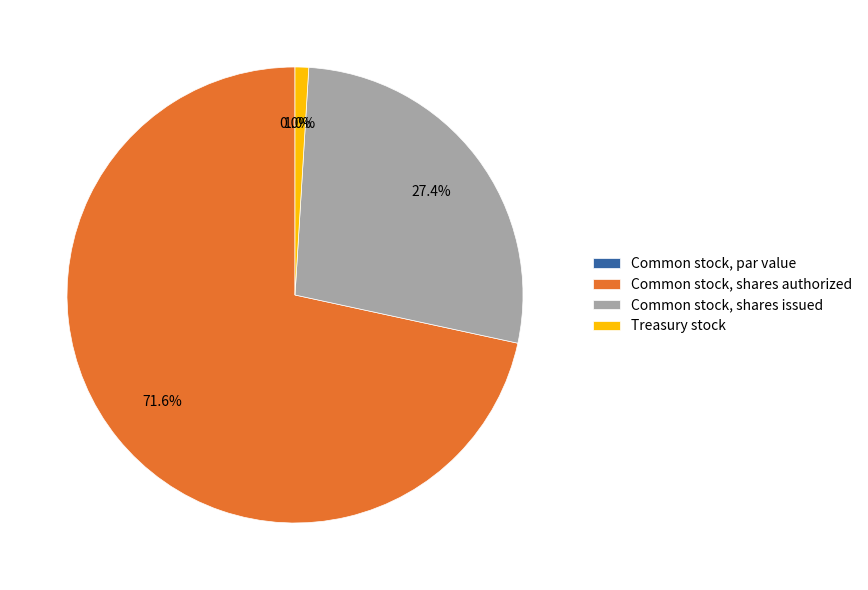

To the nearest percent, what is the difference between the Common stock, par value and Common stock, shares issued slice percentages?

27%